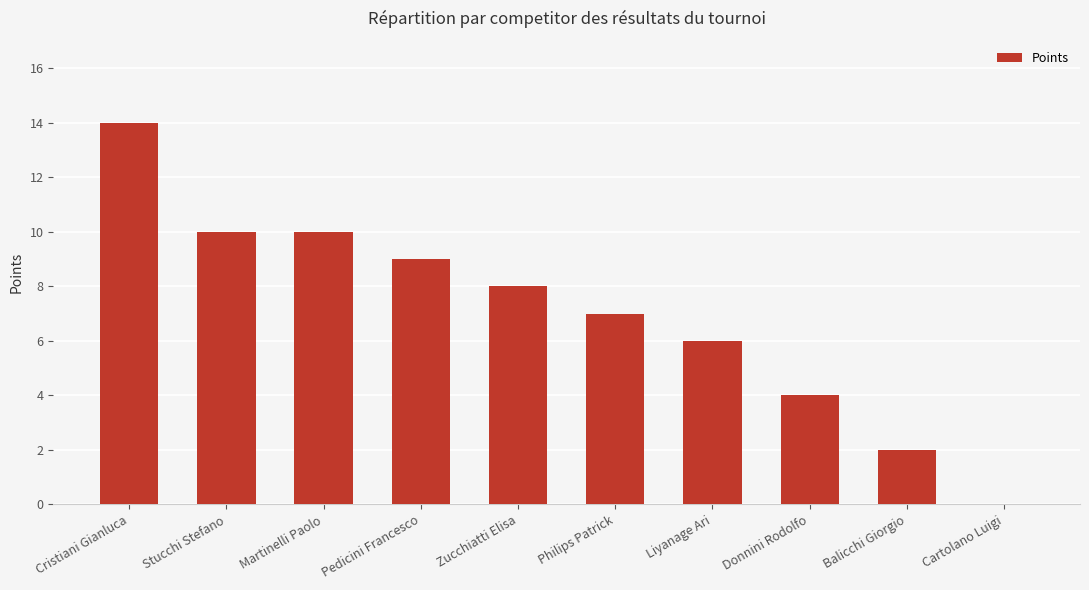

What is the sum of the values at Donnini Rodolfo and Pedicini Francesco?

13